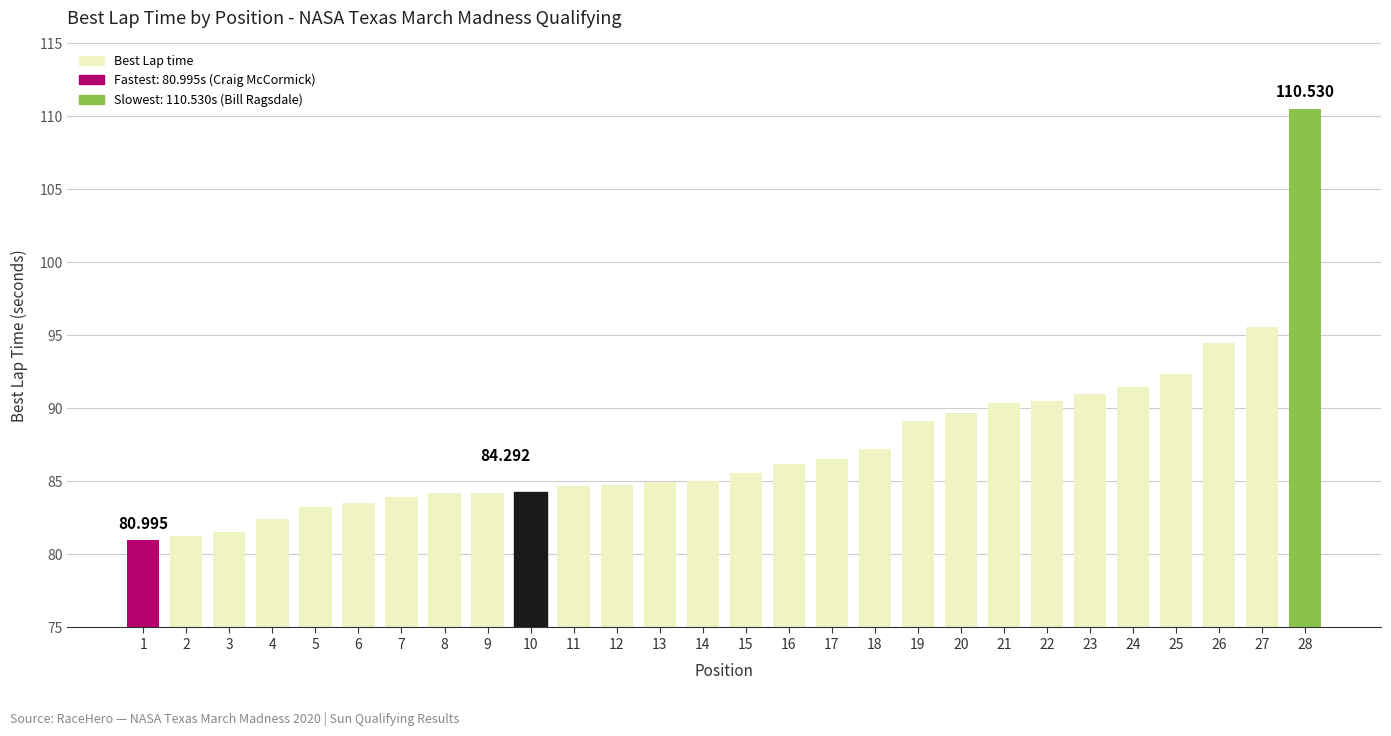

Which has a higher value, 3 or 2?

3